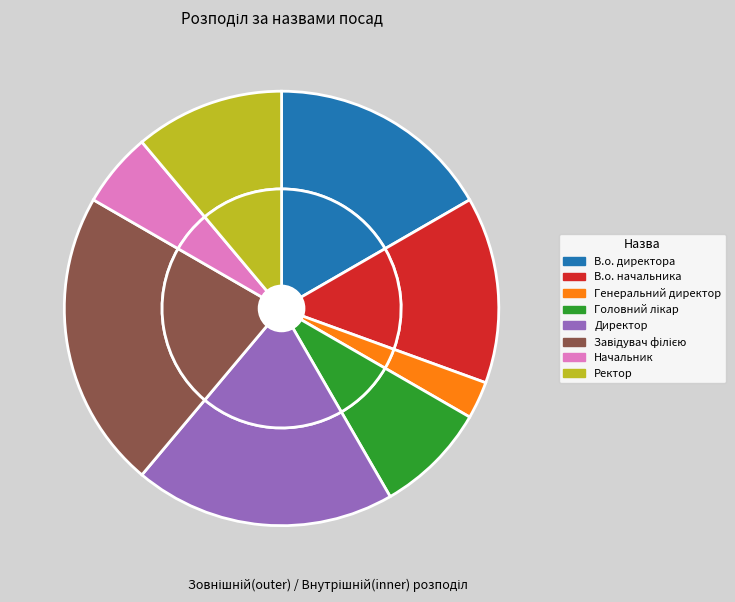

What is the smallest slice in the pie chart?

Генеральний директор